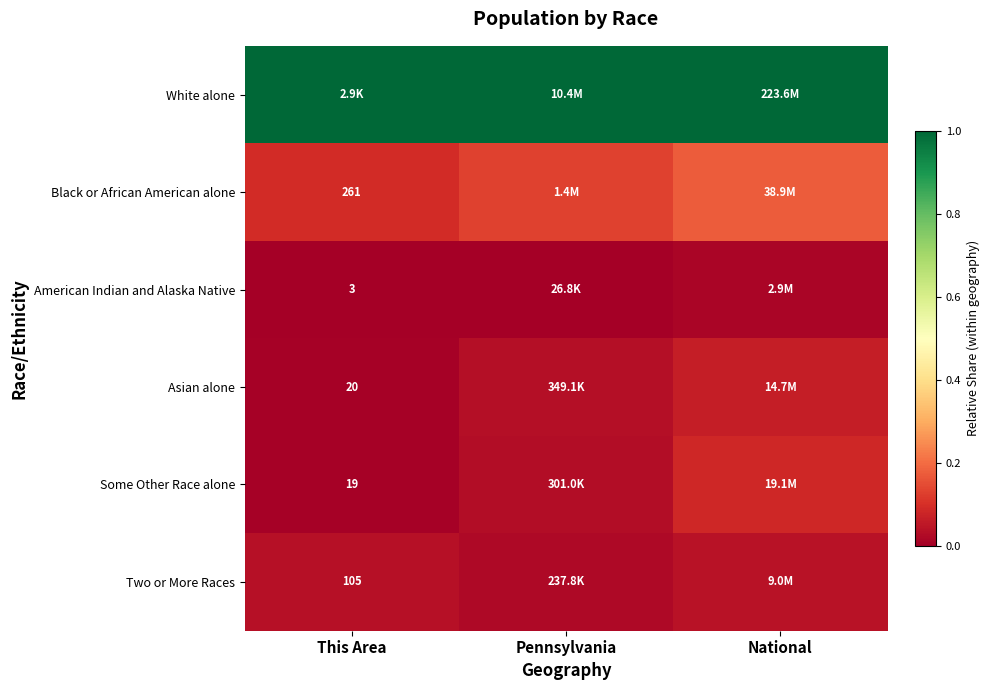

List the labels in order of Asian alone value, smallest first.

This Area, Pennsylvania, National